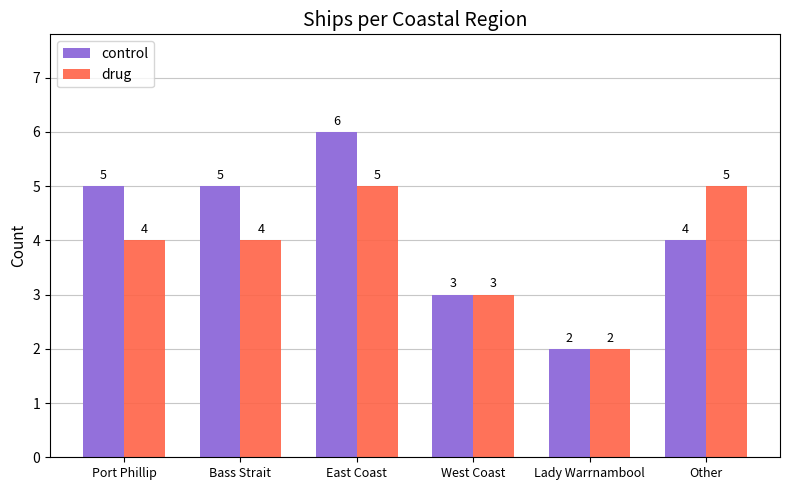

How many data points in drug are less than 4?

2